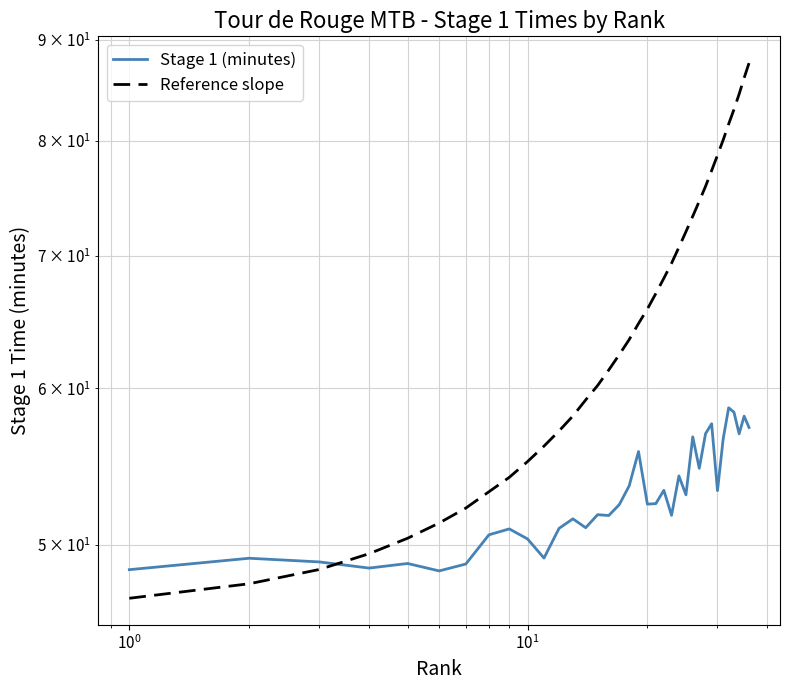

Rank the series at $\mathdefault{10^{1}}$ from lowest to highest value.

Stage 1 (minutes), Reference slope